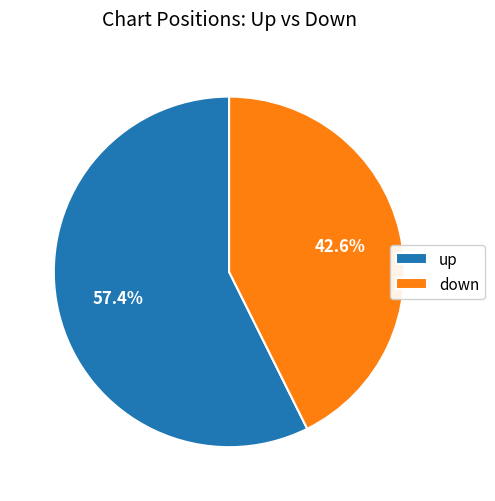

Which category has the smallest portion of the pie?

down